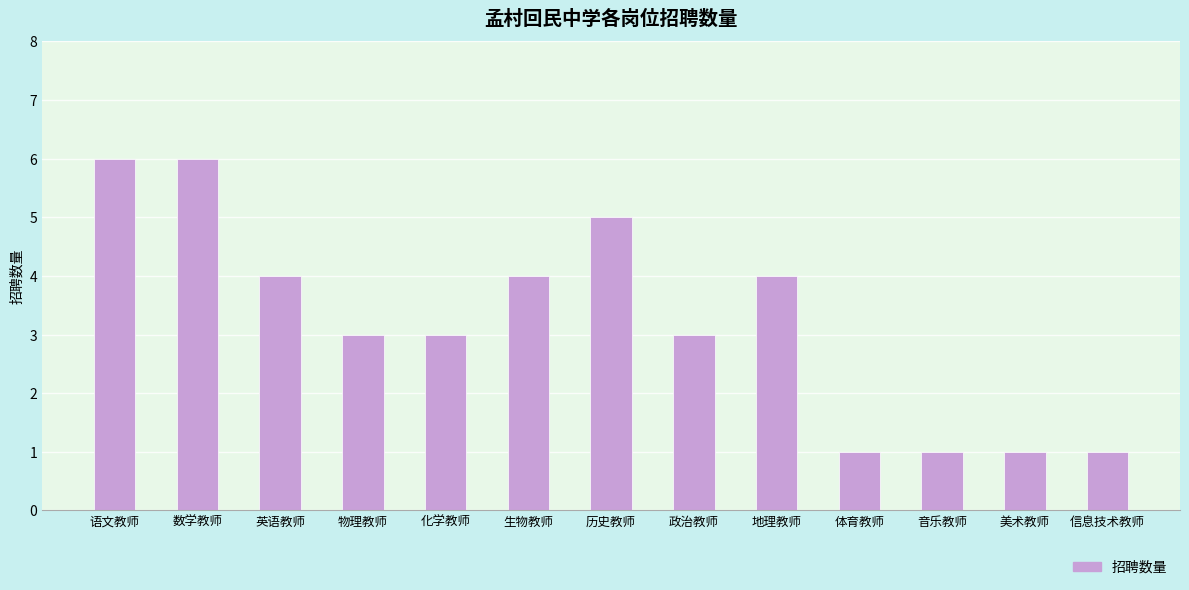

Read the value at 英语教师.

4